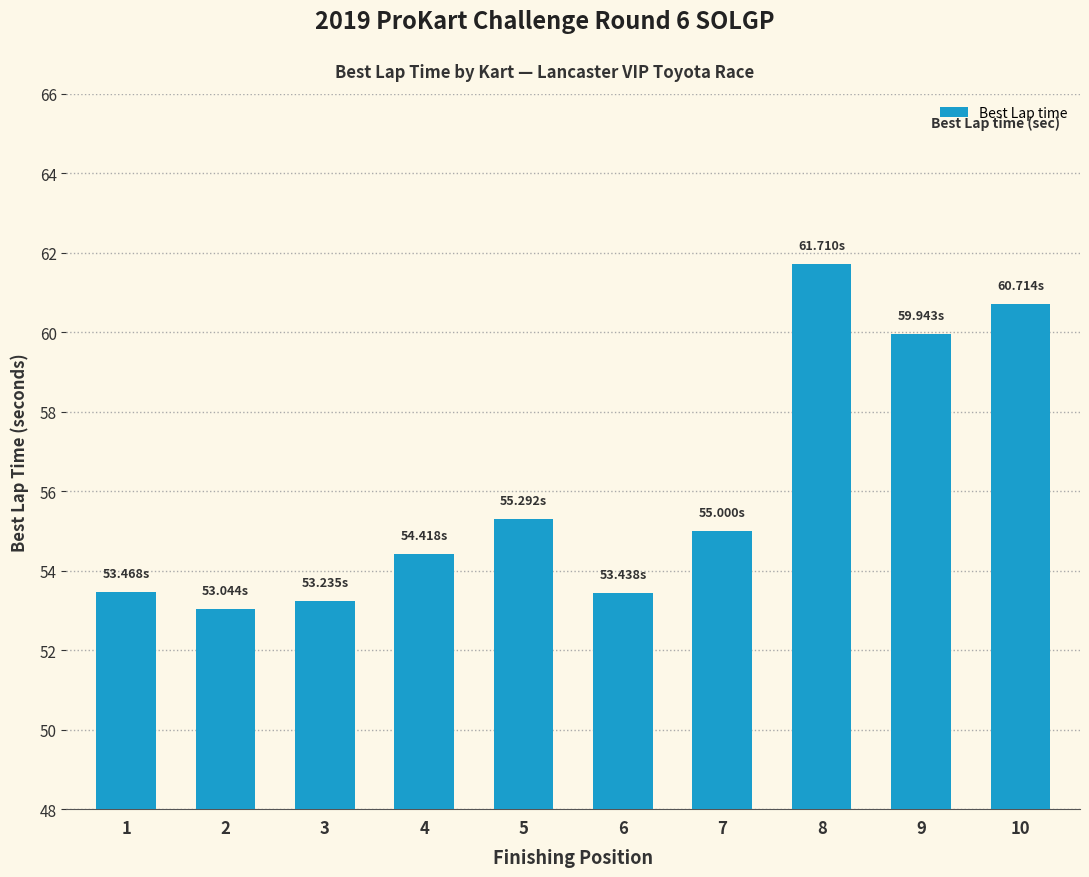

What is the value of the 4th bar from the left?

54.4